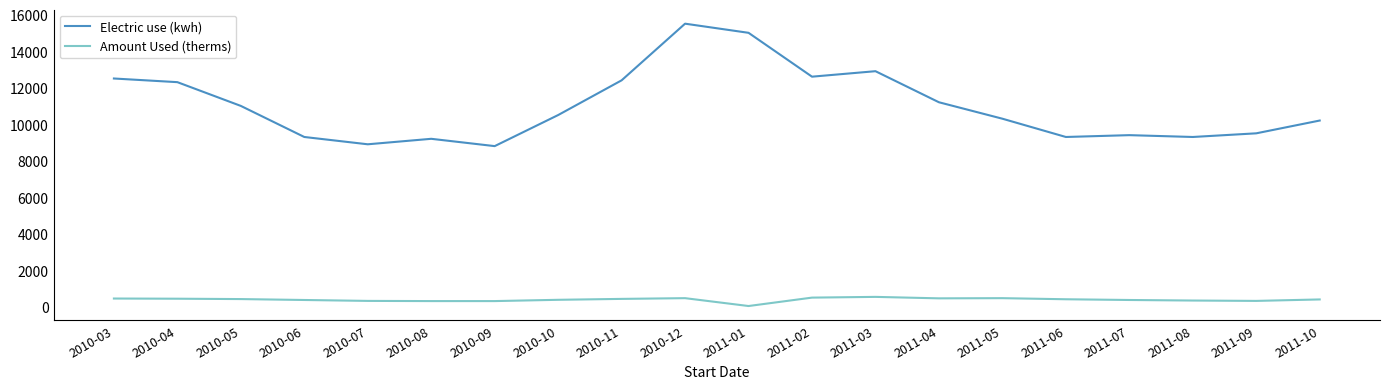

What is the smallest value displayed?

50